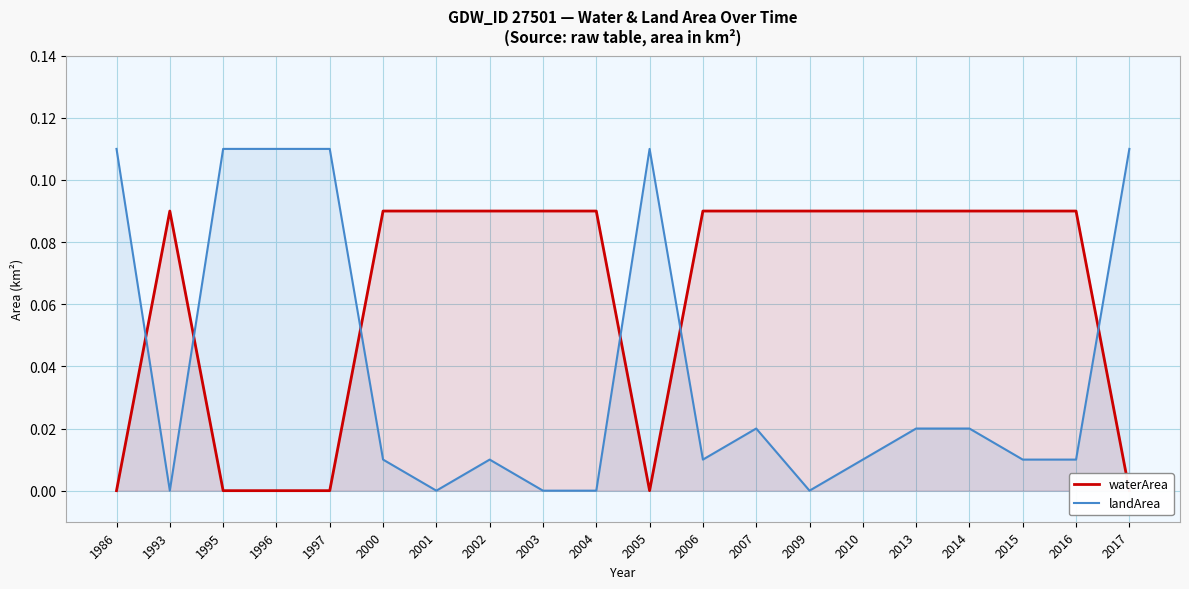

Where is landArea nearest to the value 0?

1993